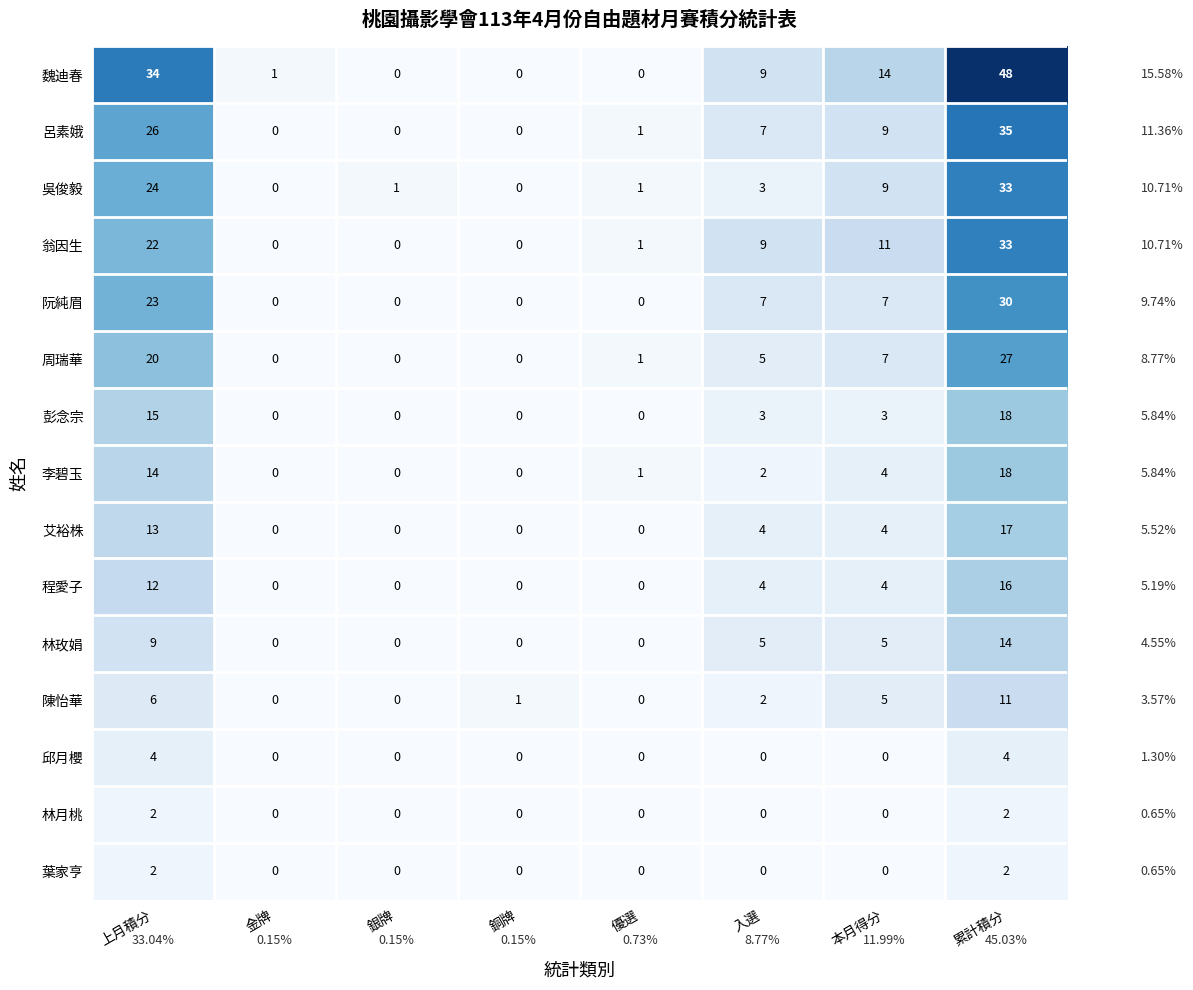

What is the difference between the second highest and second lowest values in the 彭念宗 series?

15